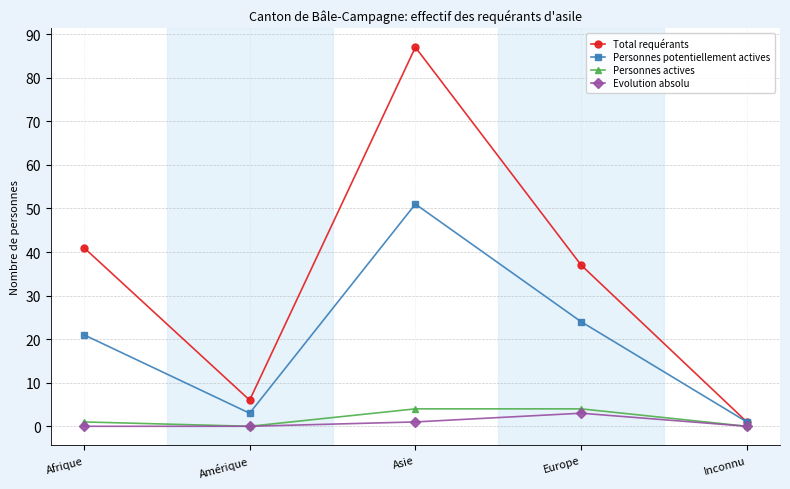

What is the sum of the Evolution absolu values at Asie and Amérique?

1